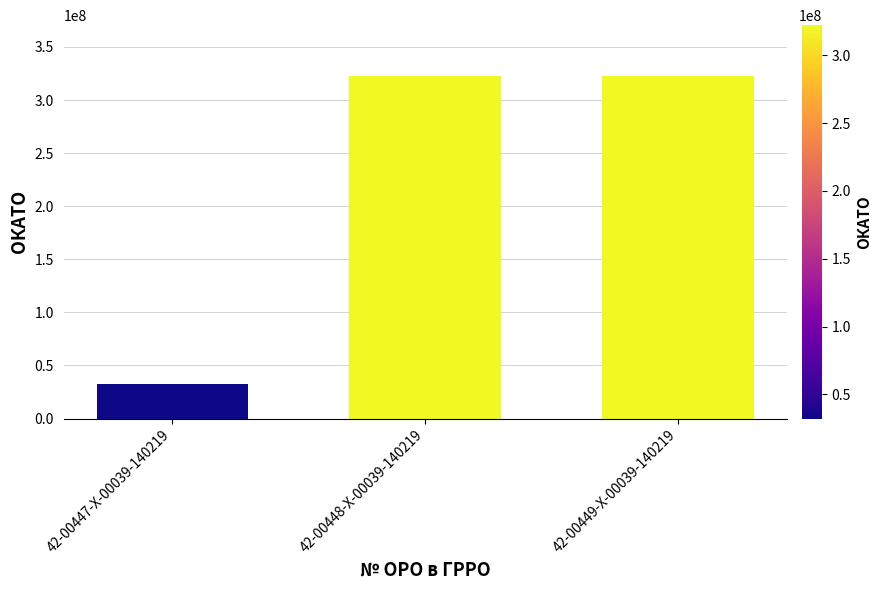

What is the smallest value displayed?

32201812